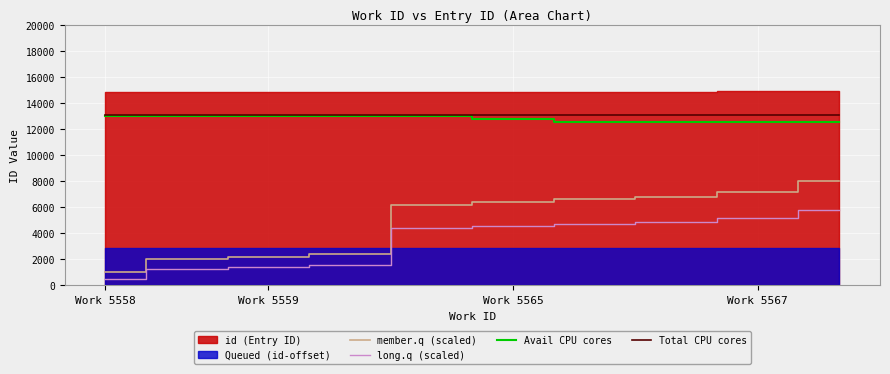

Read the long.q (scaled) value at Work 5567, to the nearest 10.

5150